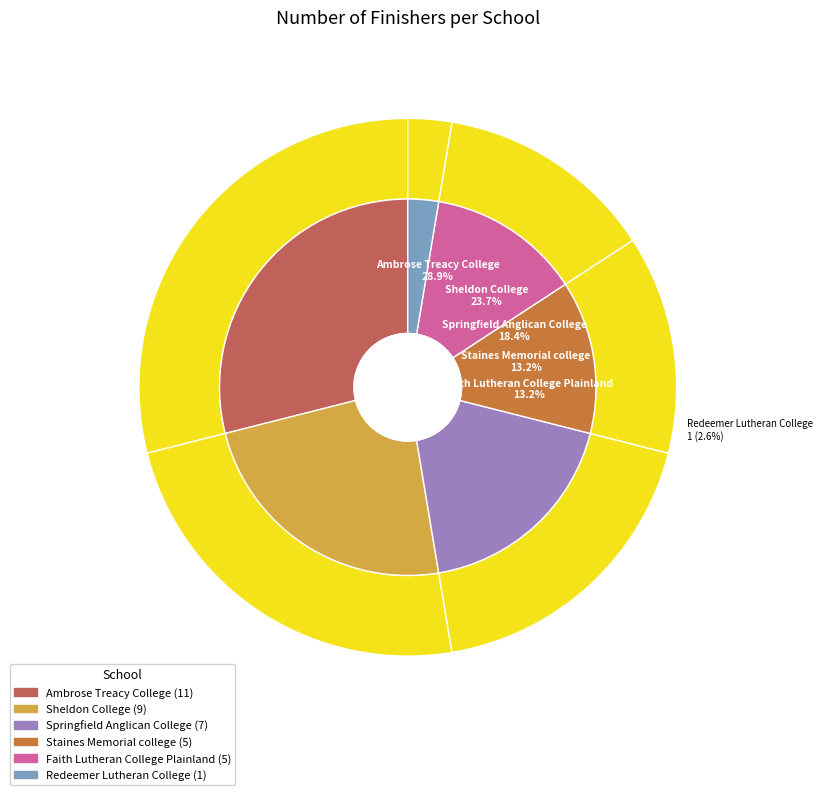

Rank the categories by value from highest to lowest.

Ambrose Treacy College, Sheldon College, Springfield Anglican College, Staines Memorial college, Faith Lutheran College Plainland, Redeemer Lutheran College